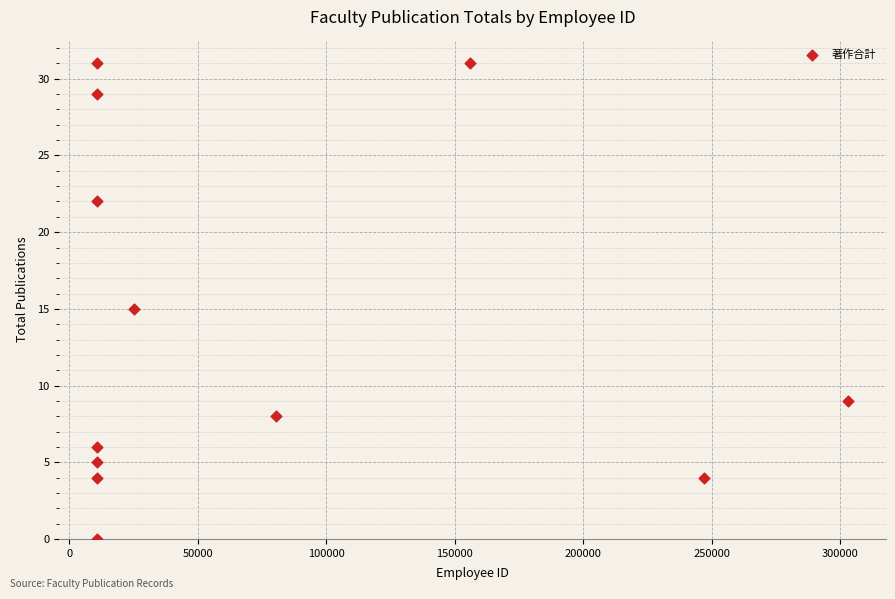

What is the range of X values (max minus min)?

292425